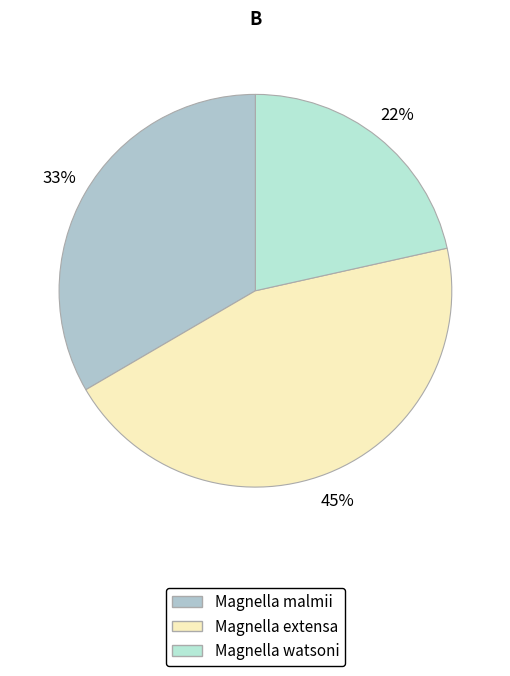

To the nearest percent, what percentage of the pie is Magnella watsoni?

22%